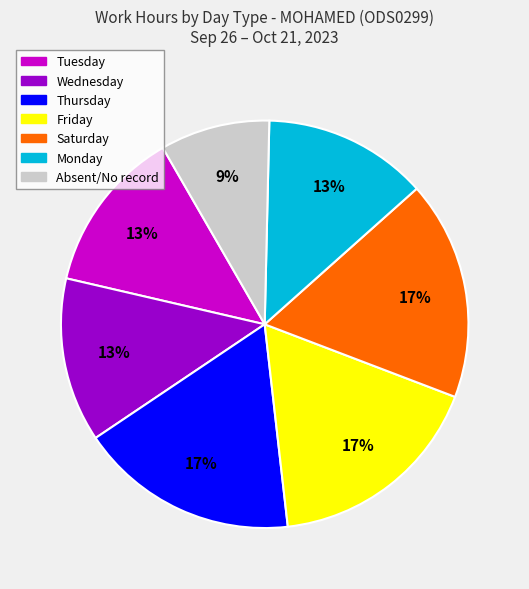

How many segments does this pie chart have?

7